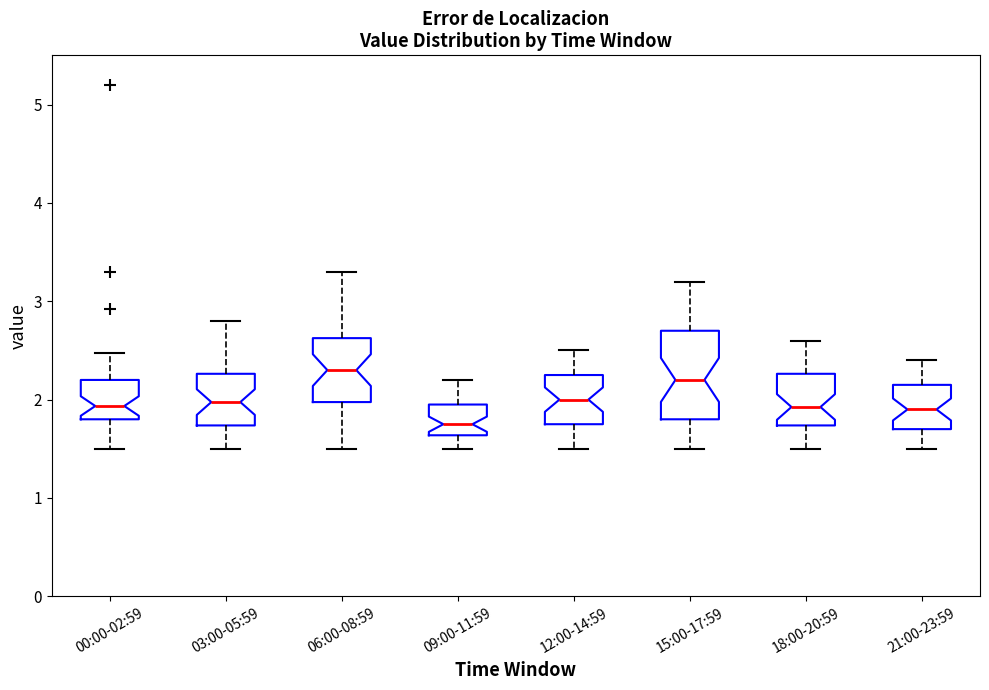

Where is the lower edge of the box for 12:00-14:59 on the y-axis? The values are not printed on the chart, so give them approximately, as read against the axis.

1.8